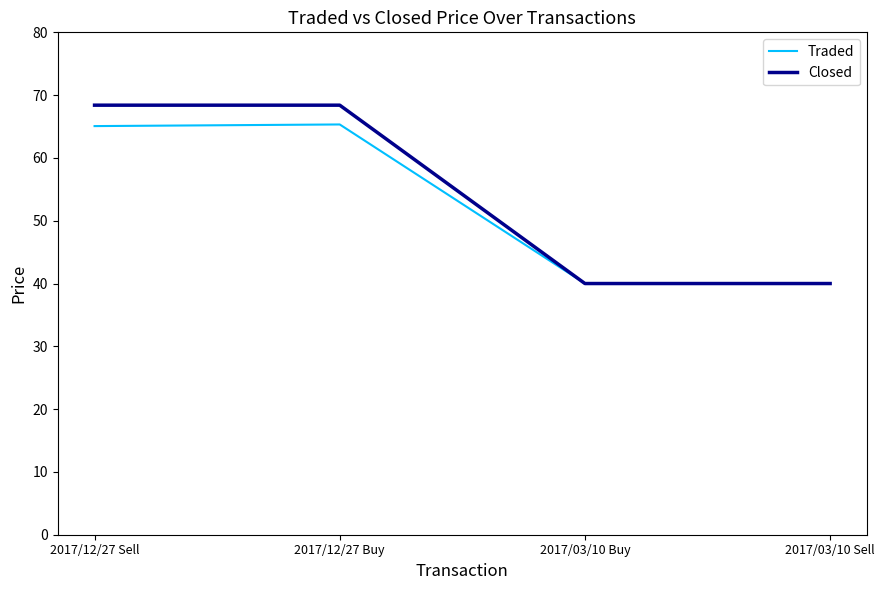

Is this an area chart (filled region under the line)?

No